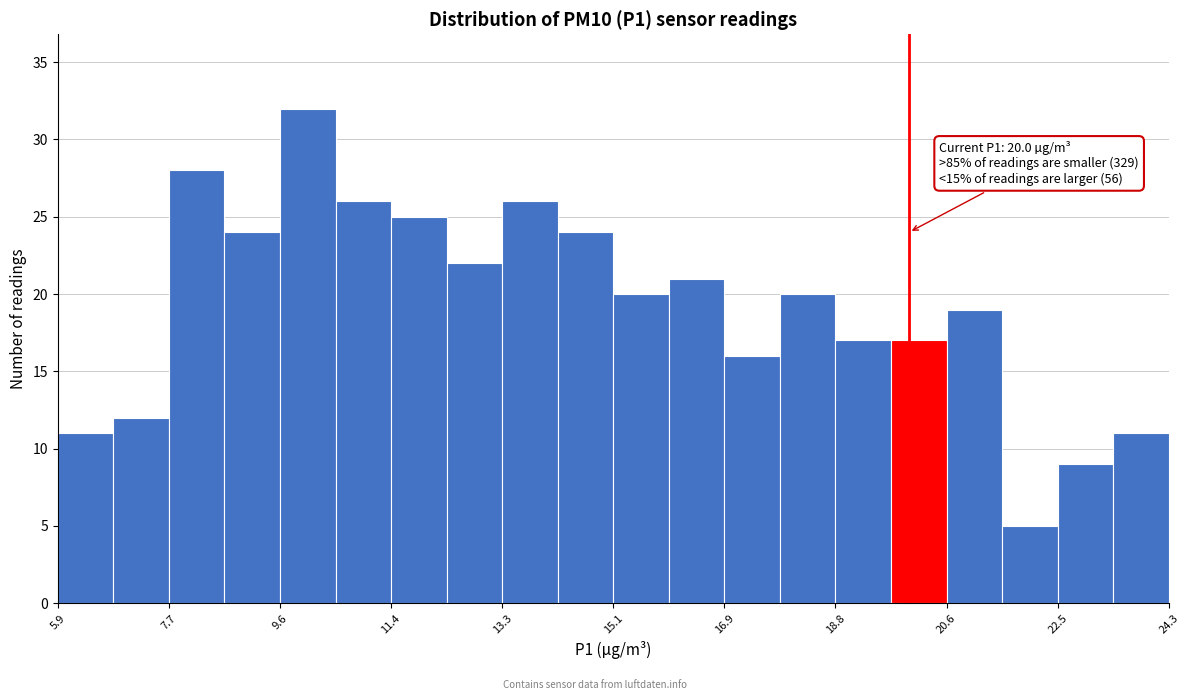

Over which range of the x-axis is the bar tallest?

9.58 to 10.50